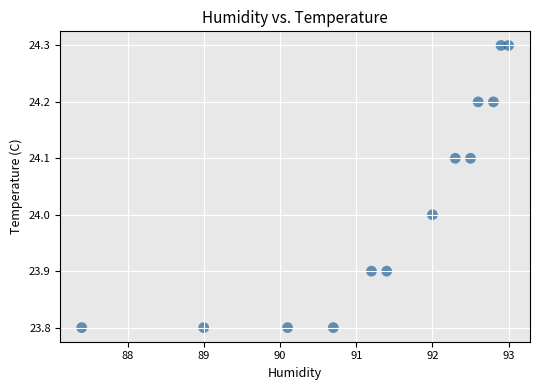

What is the range of Y values (max minus min)?

0.5